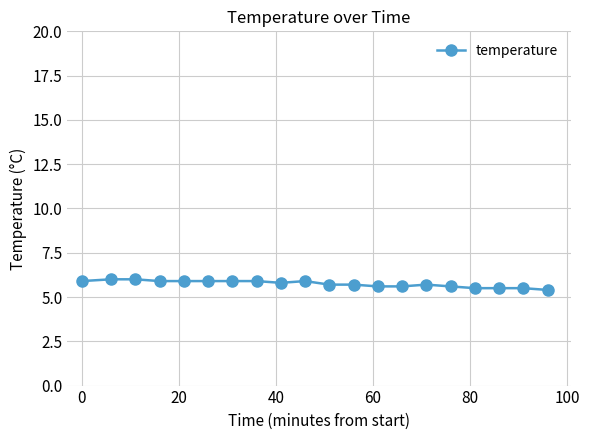

What is the value of the 13th point from the left?

5.6